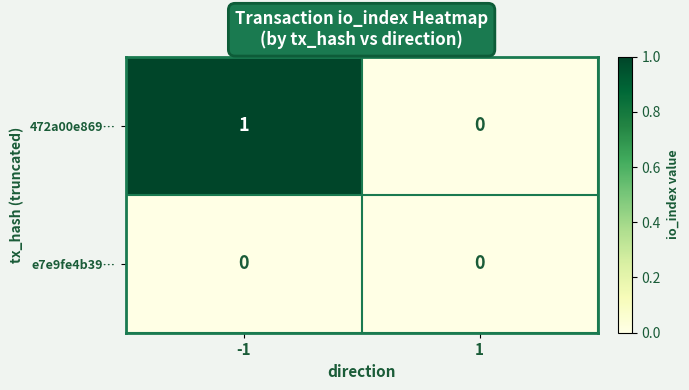

Which series changed the most between -1 and 1?

472a00e869…